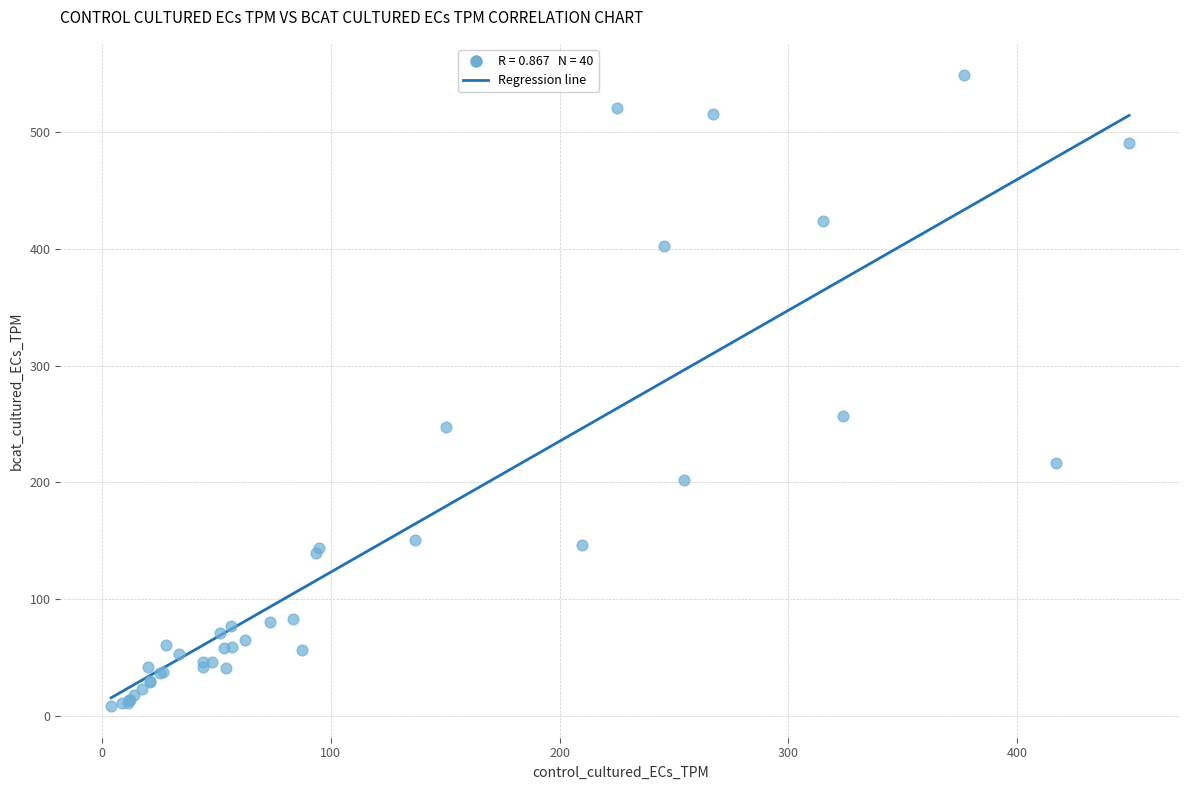

What Y value in the scatter plot is closest to 278?

257.0